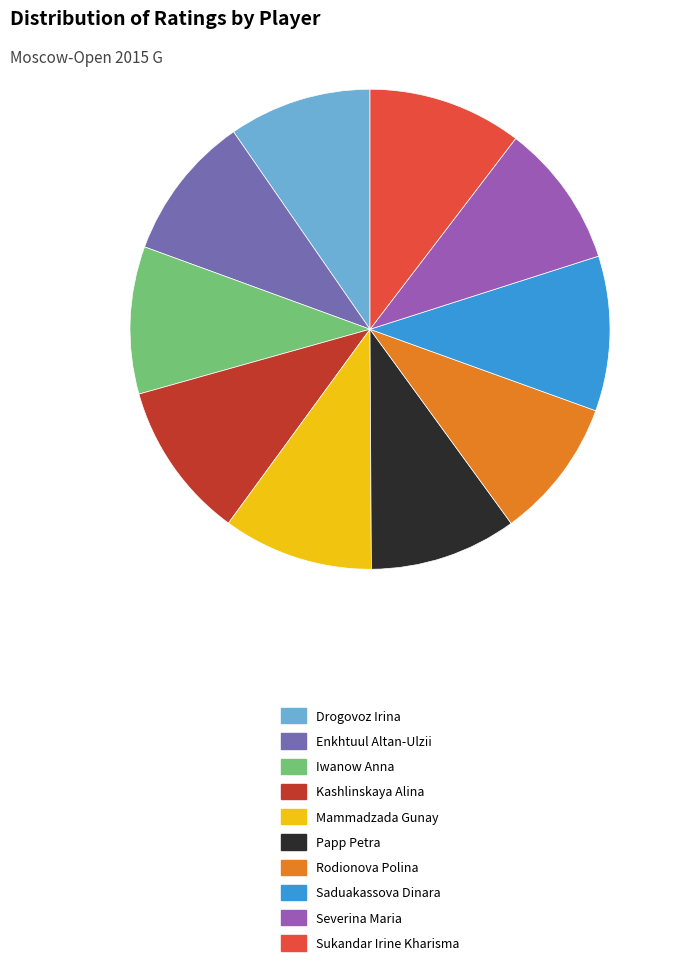

Approximately how many times larger is the value at Enkhtuul Altan-Ulzii compared to Rodionova Polina?

1.0